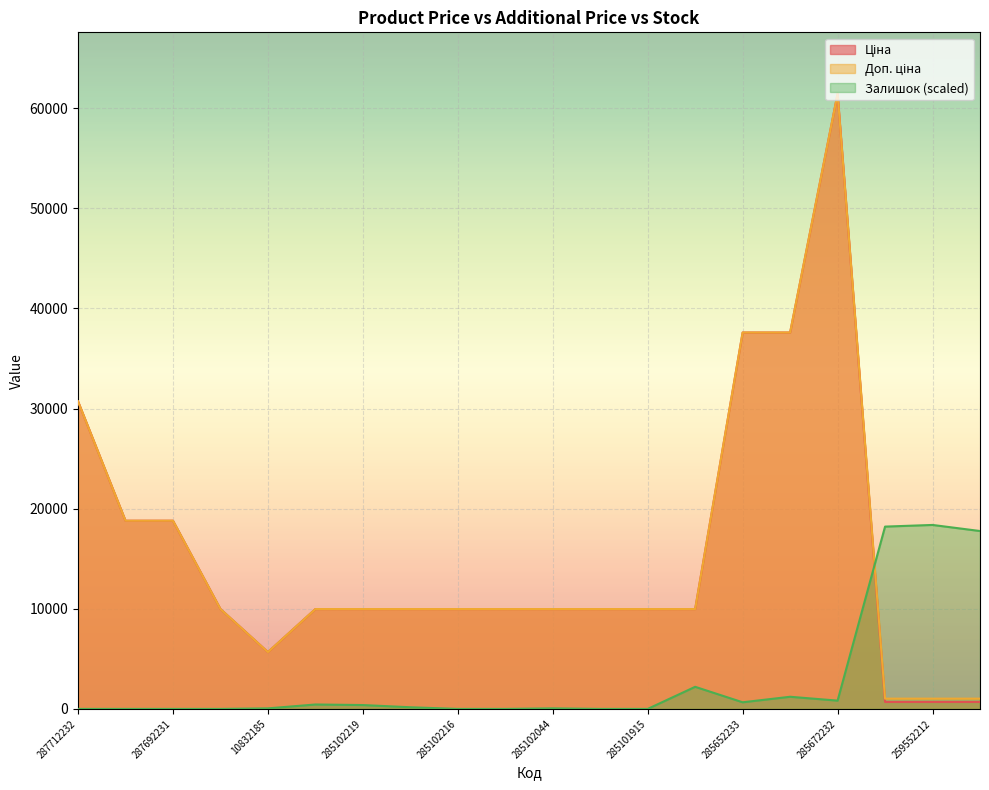

What is the average value of the Доп. ціна series?

15671.5